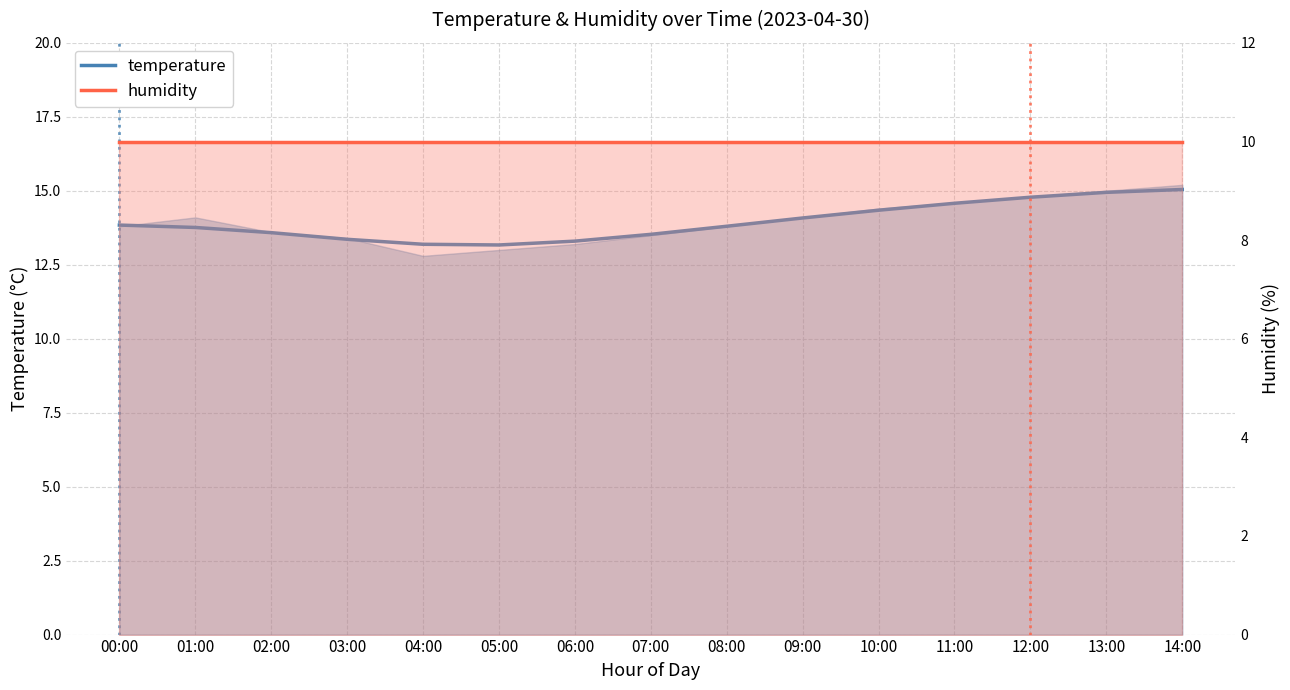

What is the sum of the humidity values at 02:00 and 05:00?

20.0